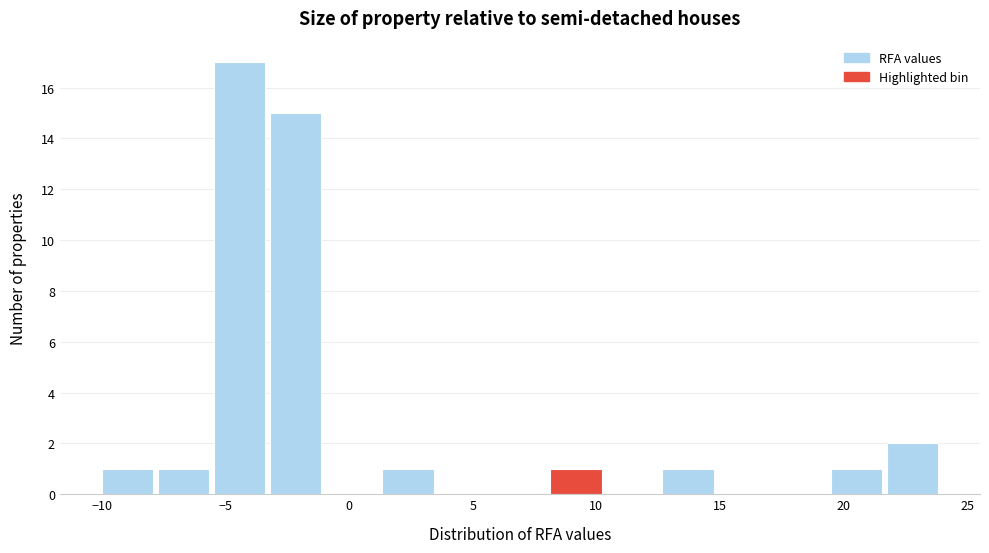

Reading left to right, transcribe this chart: for each bar, give the range it covers on the x-axis and its height. Neither the bar edges nor the heights are printed on the chart, so give them approximately, as read against the axes.

-10.0 to -7.5: 1
-7.5 to -5.5: 1
-5.5 to -3.0: 17
-3.0 to -1.0: 15
-1.0 to 1.5: 0
1.5 to 3.5: 1
3.5 to 6.0: 0
6.0 to 8.0: 0
8.0 to 10.5: 1
10.5 to 12.5: 0
12.5 to 15.0: 1
15.0 to 17.0: 0
17.0 to 19.5: 0
19.5 to 21.5: 1
21.5 to 24.0: 2